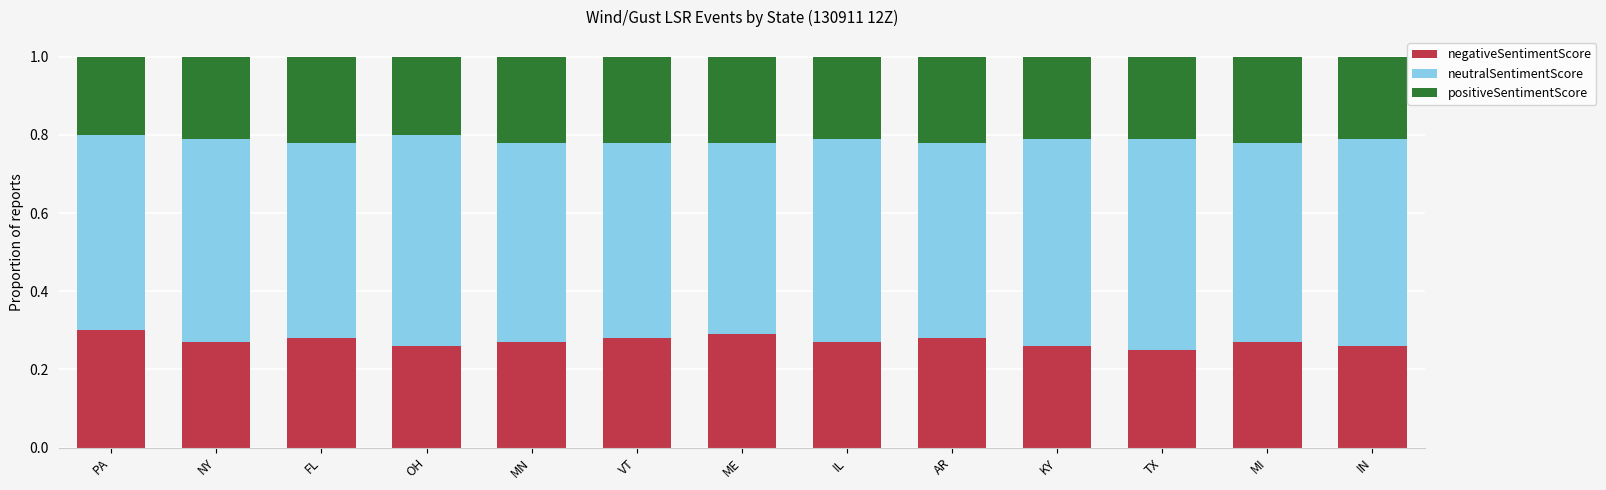

What are all the series names shown in the legend?

negativeSentimentScore, neutralSentimentScore, positiveSentimentScore